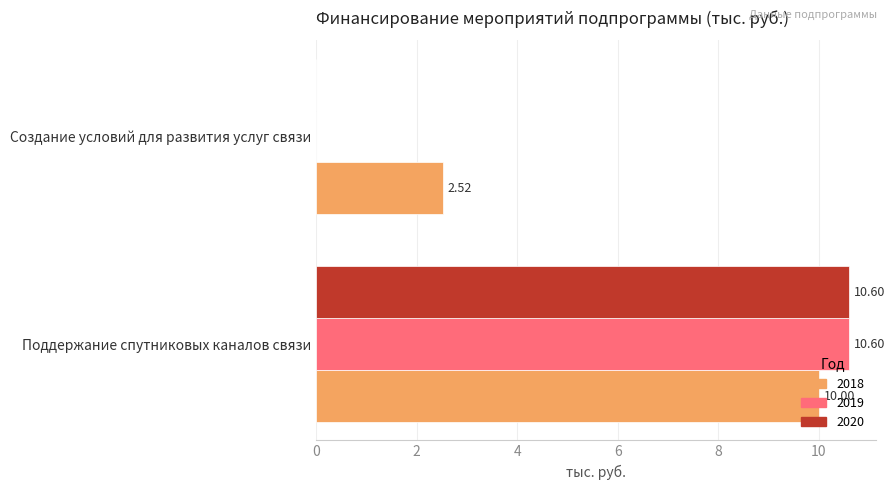

What are all the series names shown in the legend?

2018, 2019, 2020